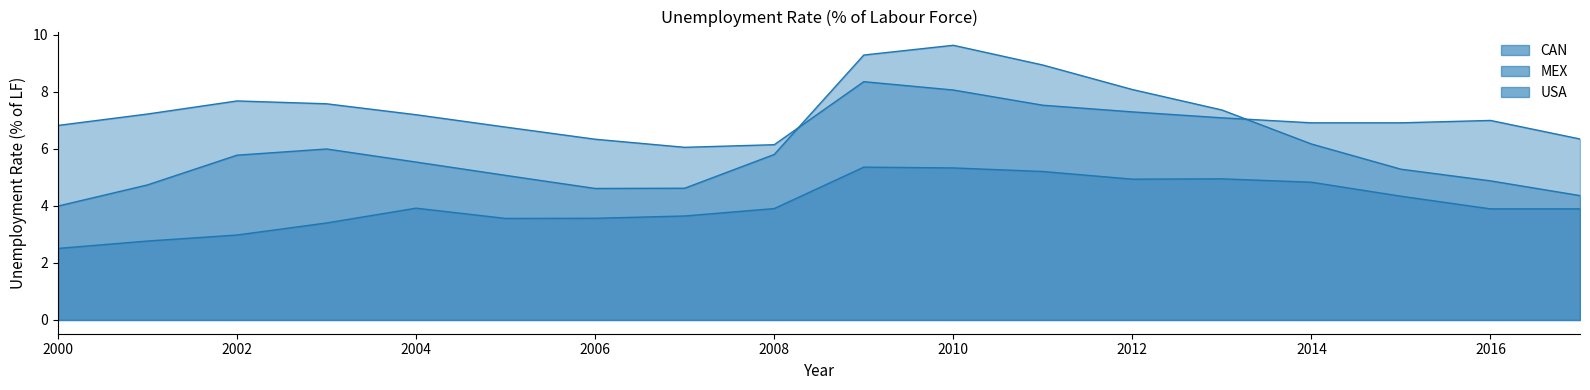

What is the total value across all series at 2007?

14.3